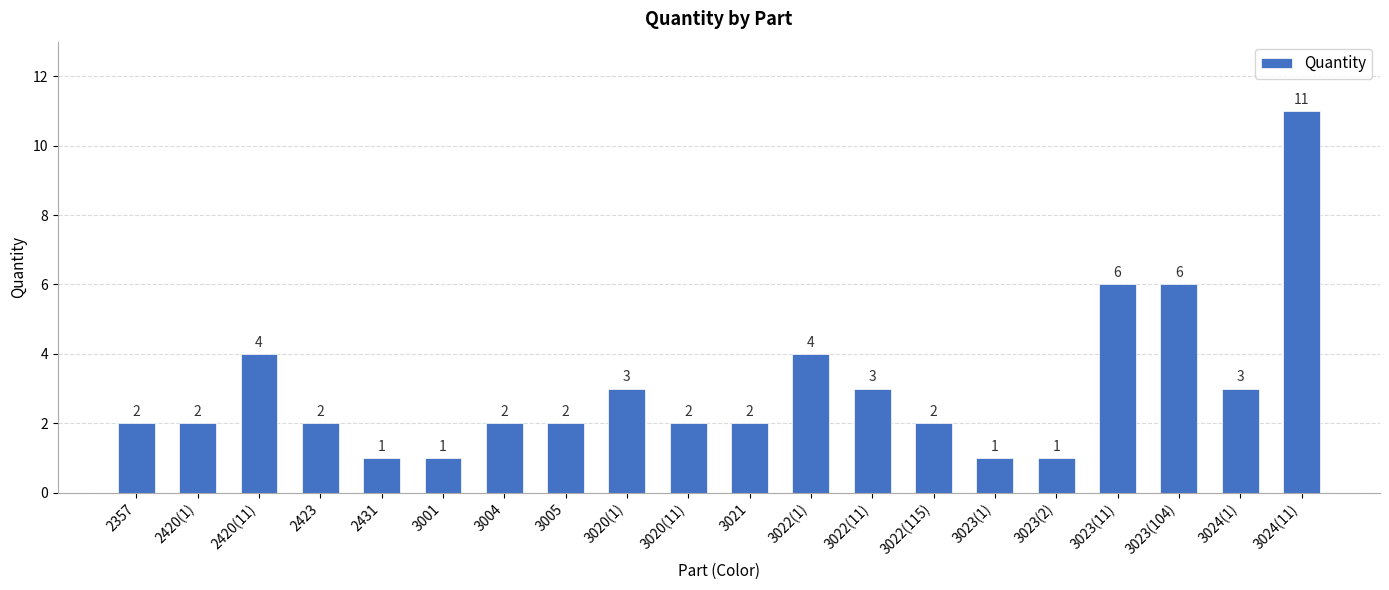

What is the value of the 7th bar from the left?

2